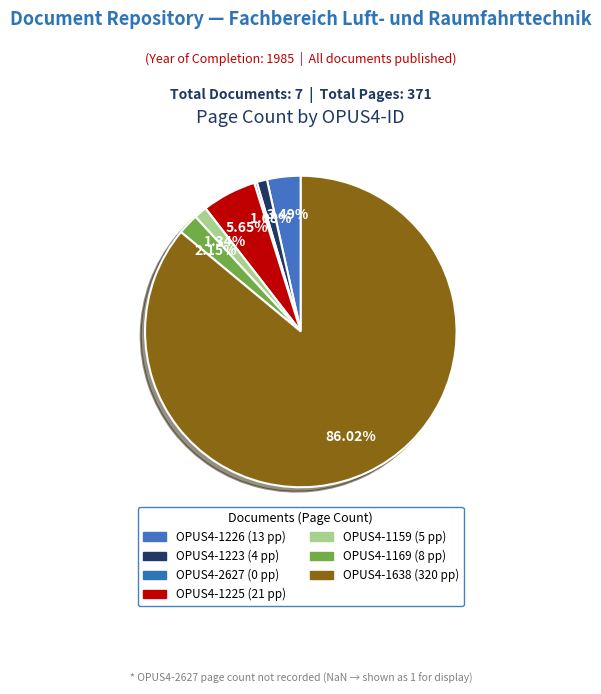

Is there a majority slice in this chart?

Yes